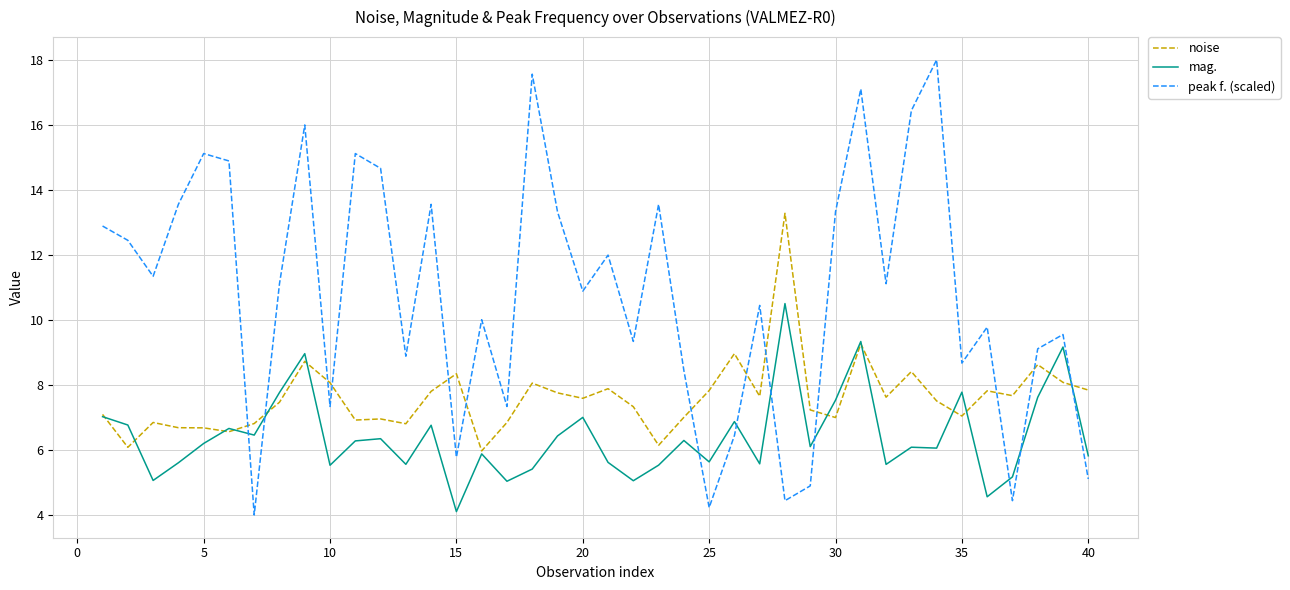

Which series has the largest total across all categories?

peak f. (scaled)